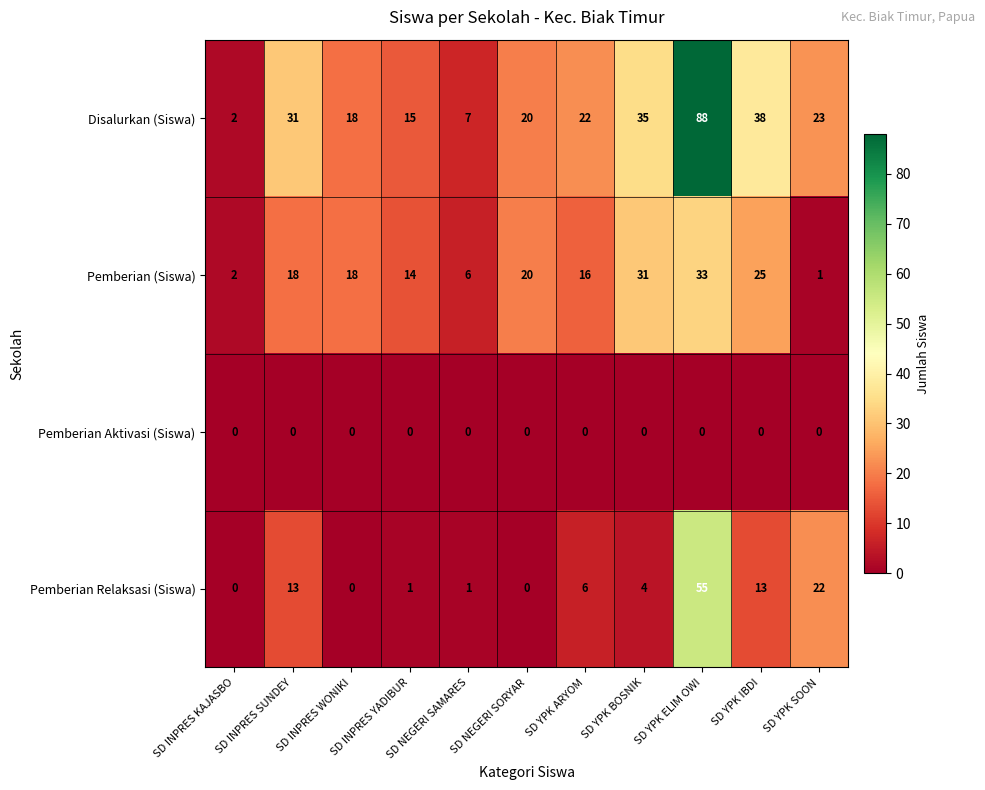

Rank the series by their average value, from highest to lowest.

Disalurkan (Siswa), Pemberian (Siswa), Pemberian Relaksasi (Siswa), Pemberian Aktivasi (Siswa)